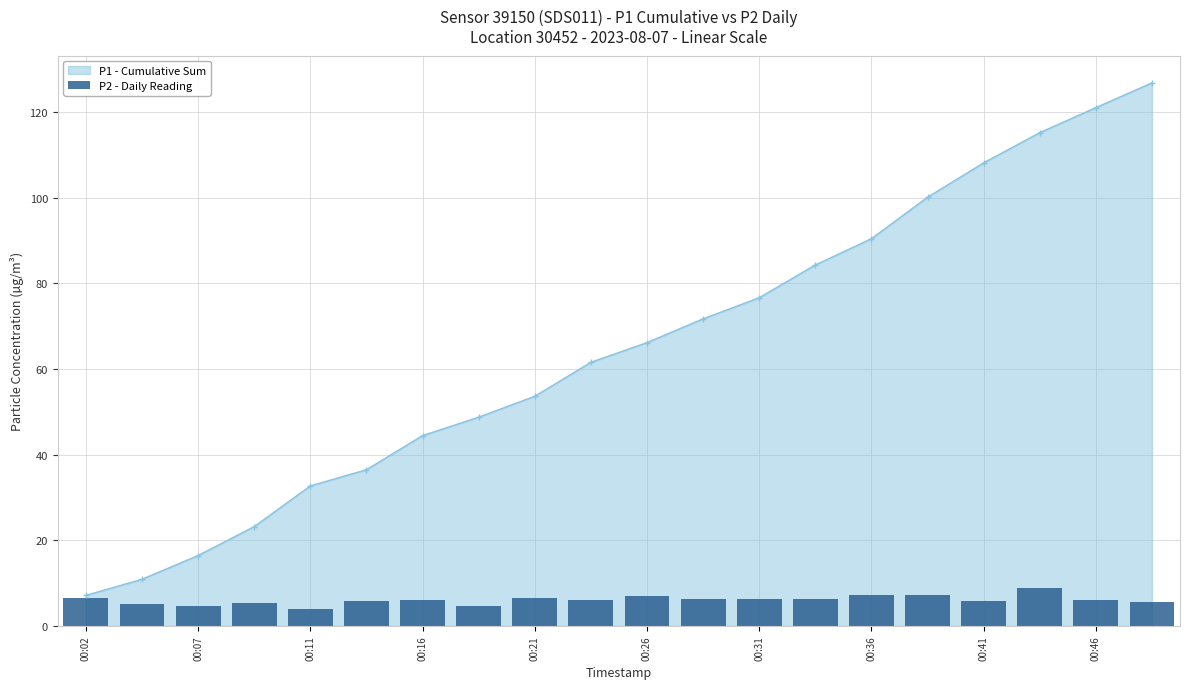

At which label does P1 - Cumulative Sum reach its minimum?

00:02